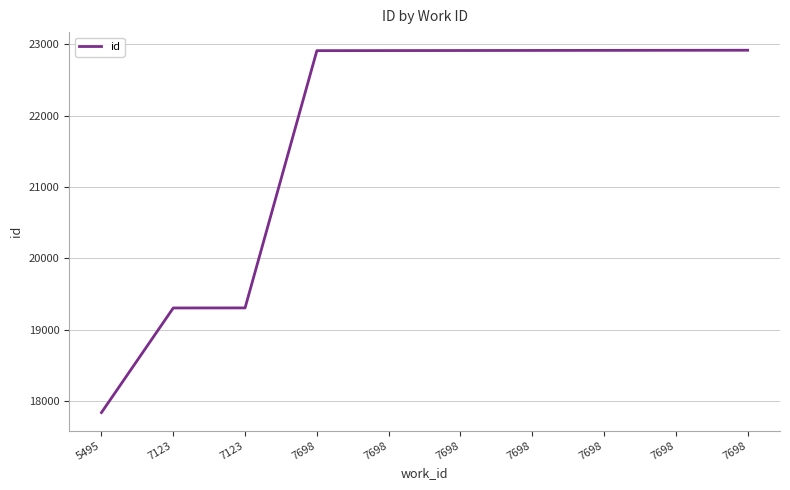

Rank the categories by value from highest to lowest.

7698, 7698, 7698, 7698, 7698, 7698, 7698, 7123, 7123, 5495